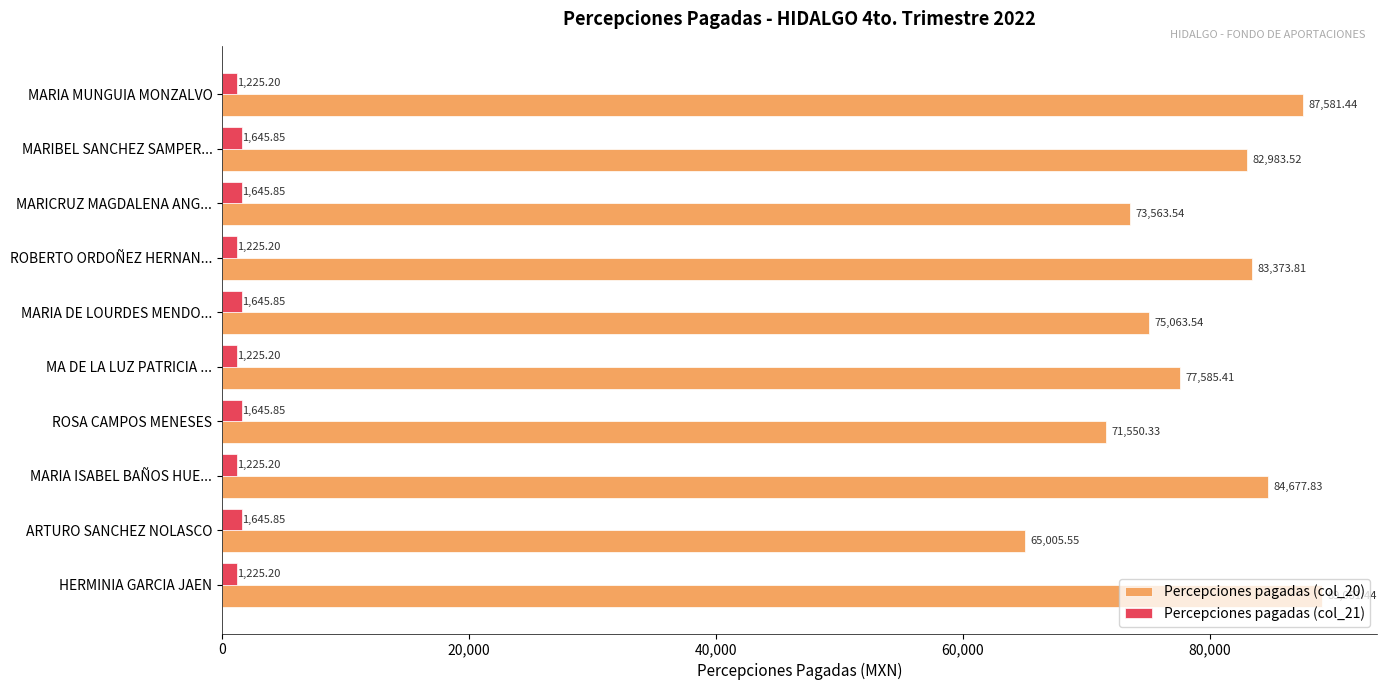

Which category has the highest value in the Percepciones pagadas (col_20) series?

HERMINIA GARCIA JAEN